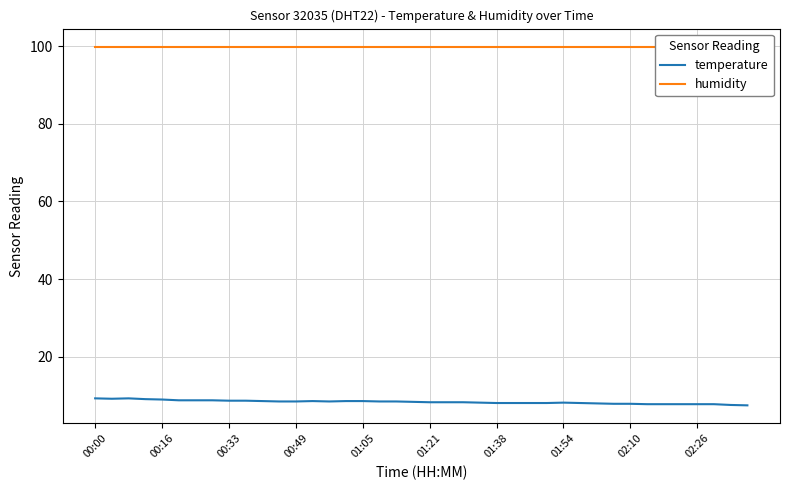

List the series in order of their overall mean, lowest first.

temperature, humidity